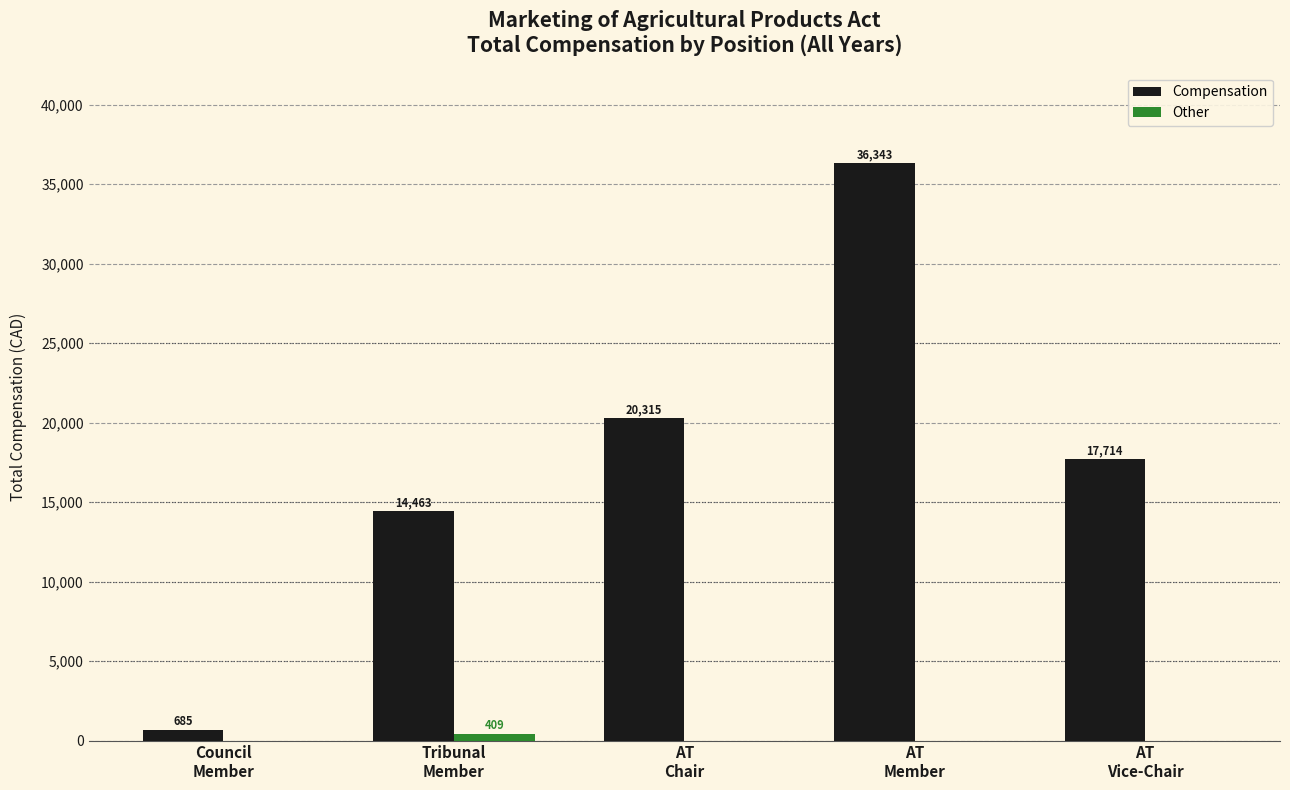

At which category is the sum across all series the highest?

AT
Member